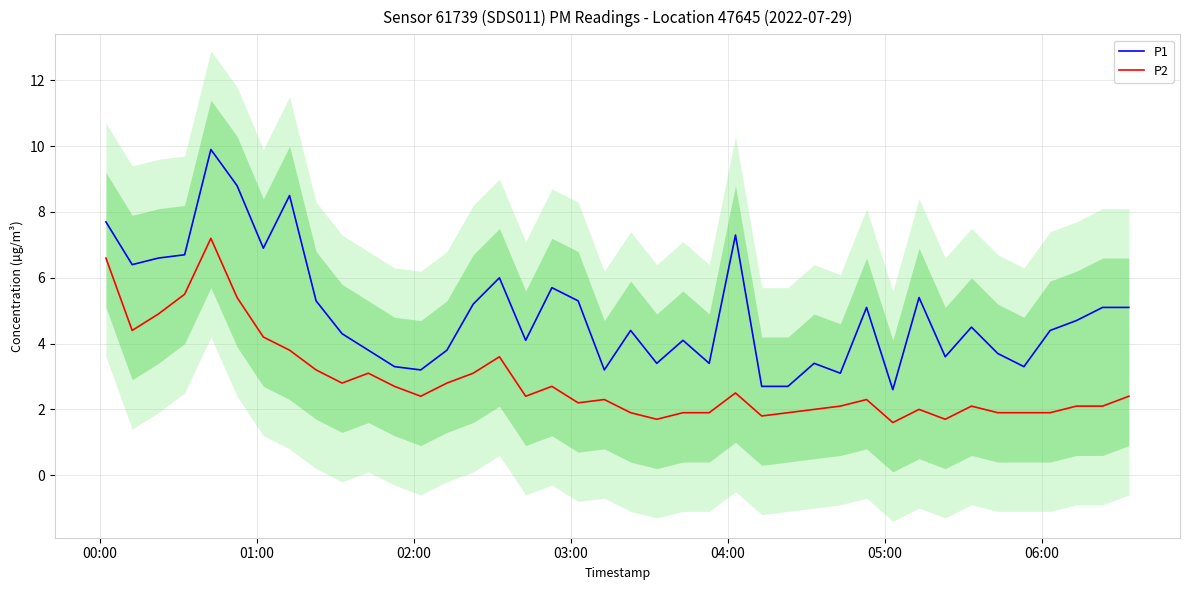

List the series in order of their overall mean, highest first.

P1, P2